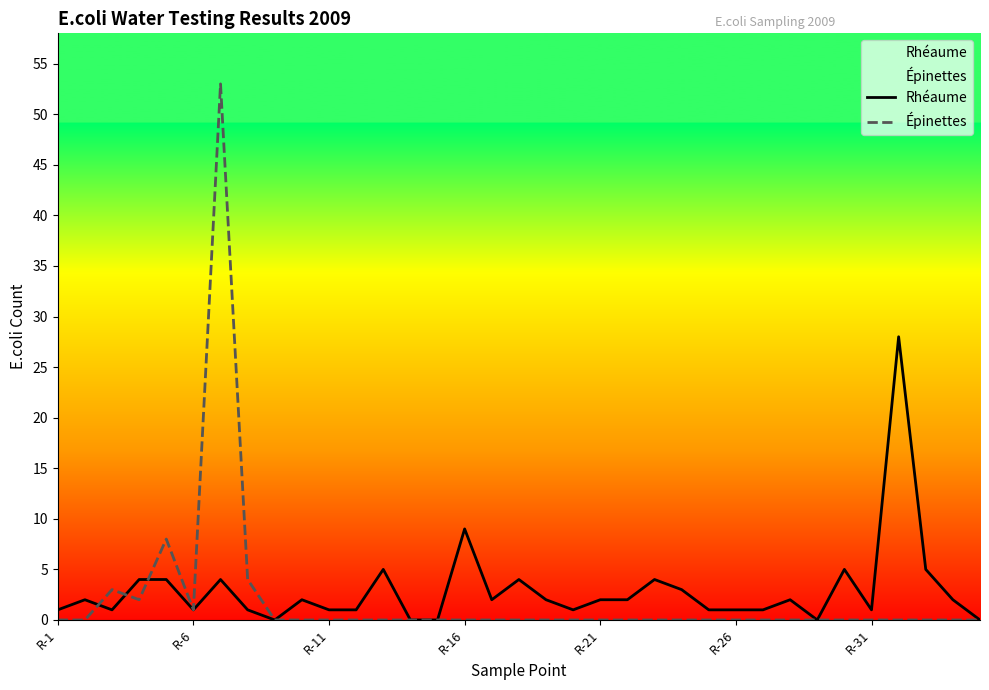

Which series ends up on top after the final intersection of Épinettes and Rhéaume?

Épinettes